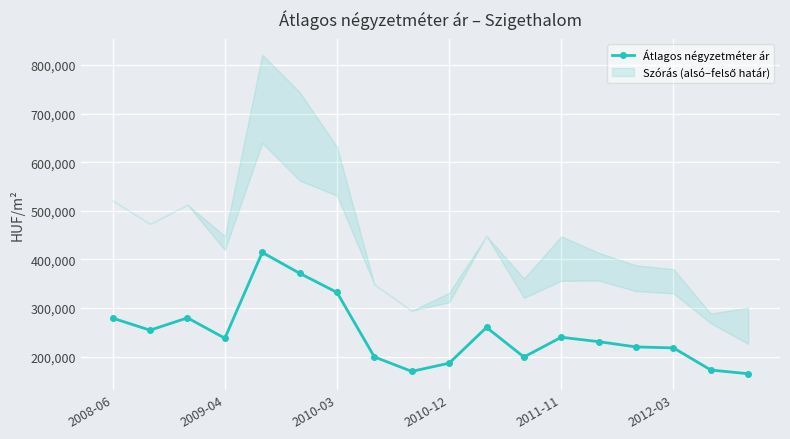

What is the maximum value for Átlagos négyzetméter ár?

414285